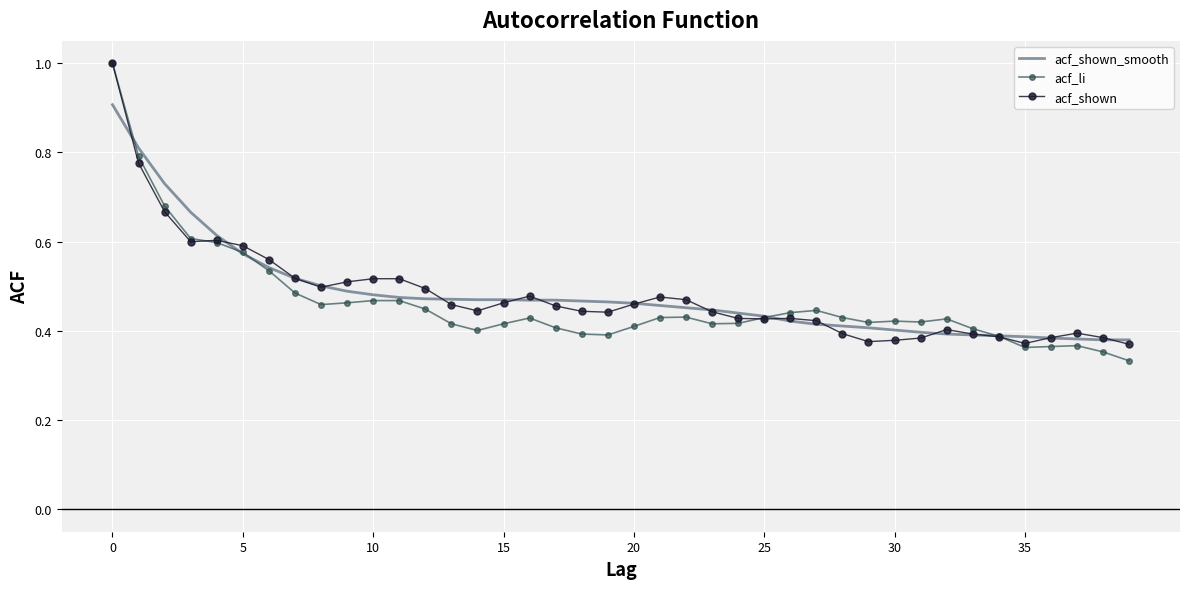

How many series are shown in this chart?

3